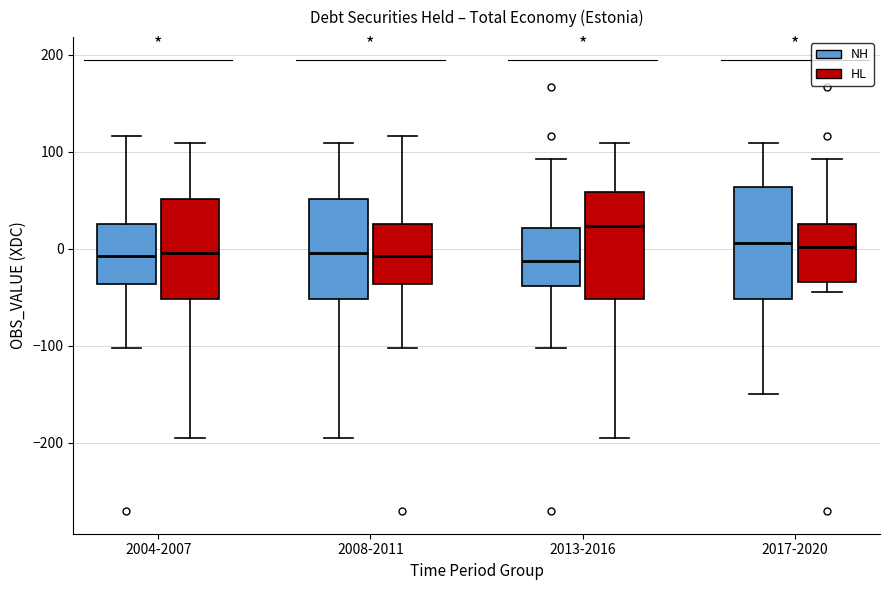

Where does the upper whisker of the box for 2008-2011 (HL) end on the y-axis? The values are not printed on the chart, so give them approximately, as read against the axis.

120